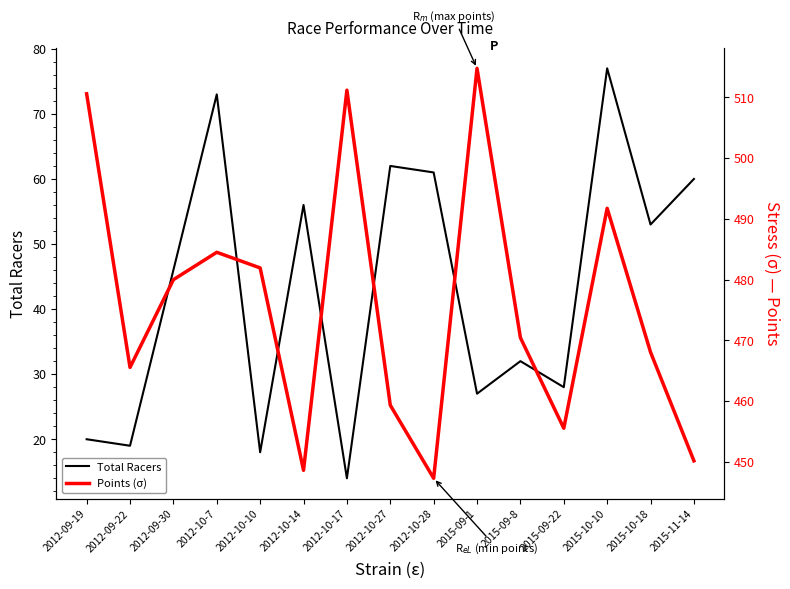

The Points (σ) series shows 514.8 at 2015-09-1. True or false?

True